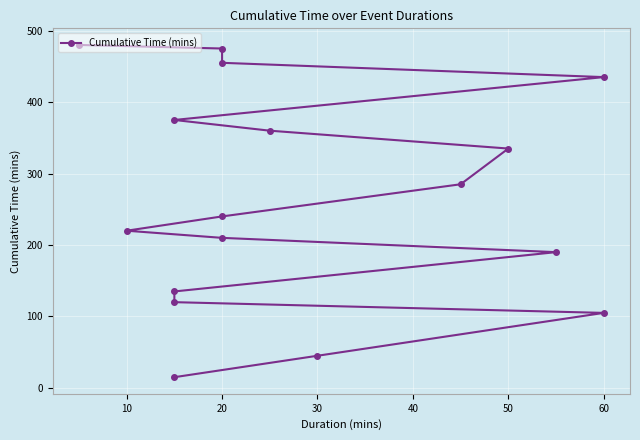

At which label is the value closest to 247?

20